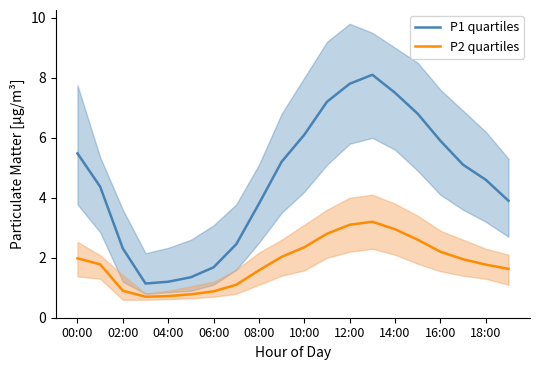

What is the value of the P1 quartiles point at the 11th from the left?

6.1